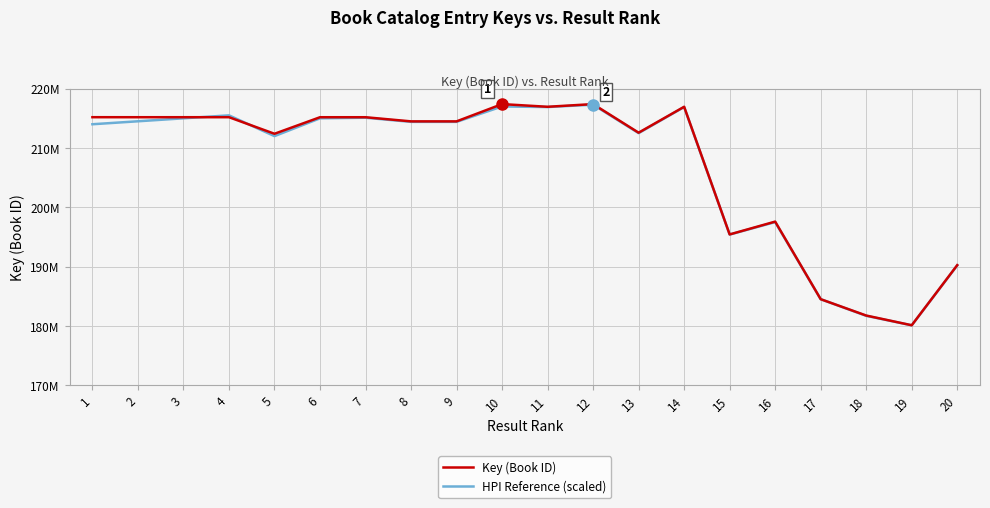

Which label corresponds to the largest value in the chart?

10